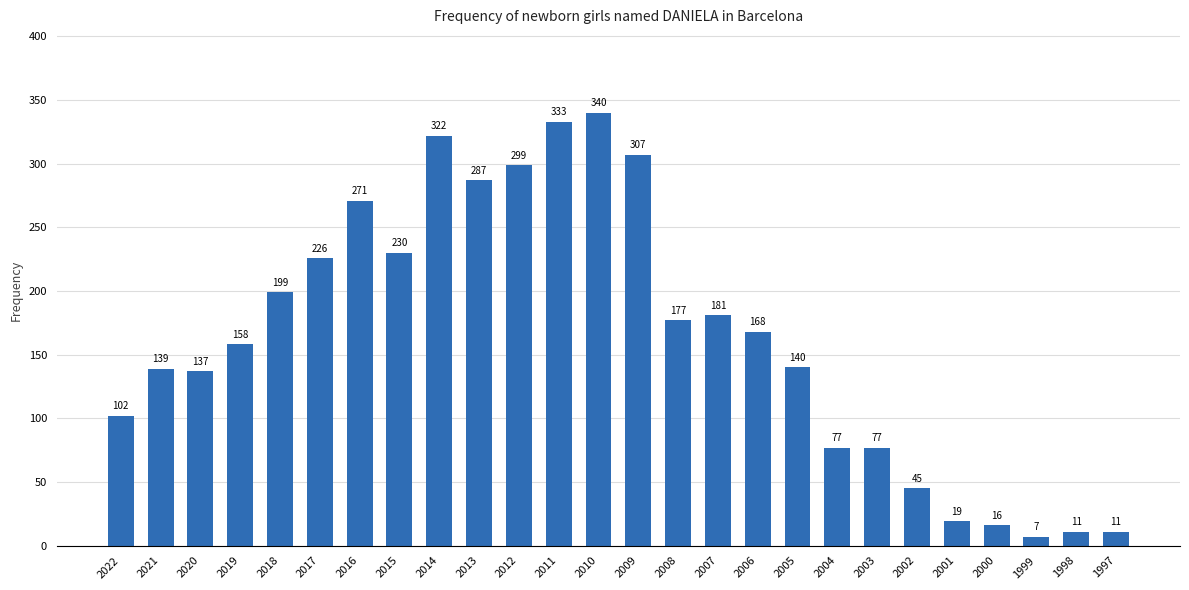

Reading right to left, list all the values displayed in this chart.

1997=11	1998=11	1999=7	2000=16	2001=19	2002=45	2003=77	2004=77	2005=140	2006=168	2007=181	2008=177	2009=307	2010=340	2011=333	2012=299	2013=287	2014=322	2015=230	2016=271	2017=226	2018=199	2019=158	2020=137	2021=139	2022=102